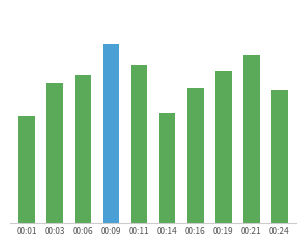

Reading left to right, extract all data points from this chart.

00:01=4.0	00:03=5.2	00:06=5.6	00:09=6.7	00:11=5.9	00:14=4.1	00:16=5.1	00:19=5.7	00:21=6.3	00:24=5.0